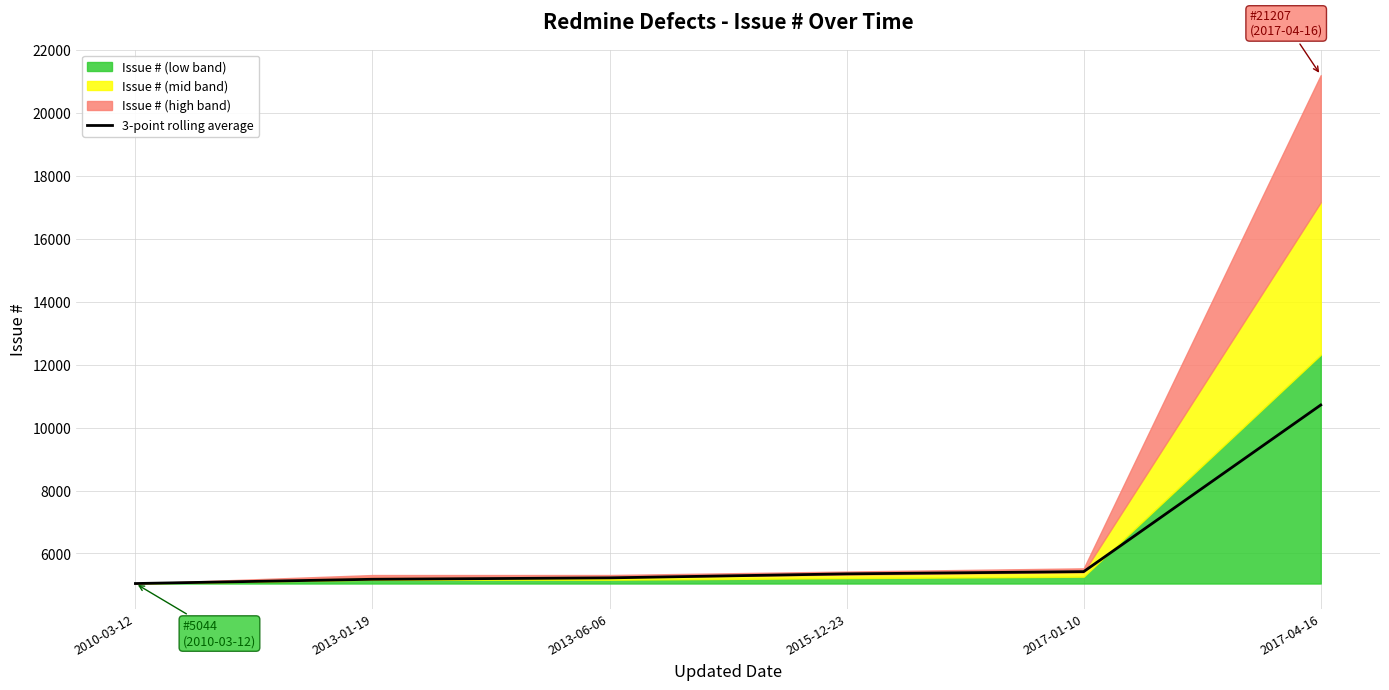

The value at 2015-12-23 is 7309.3. True or false?

False